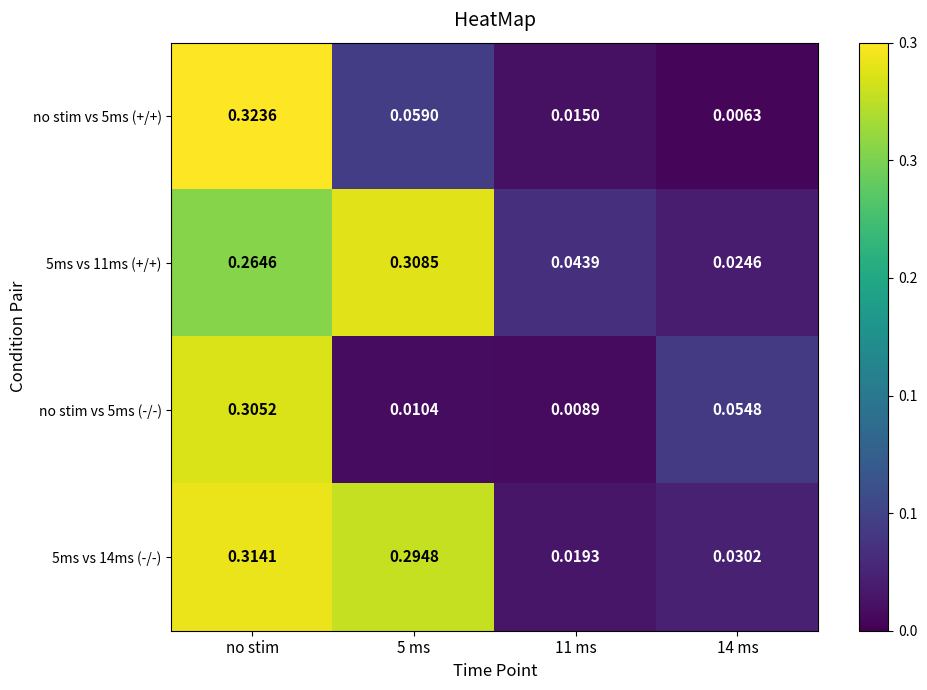

At which label does no stim vs 5ms (+/+) reach its peak?

no stim